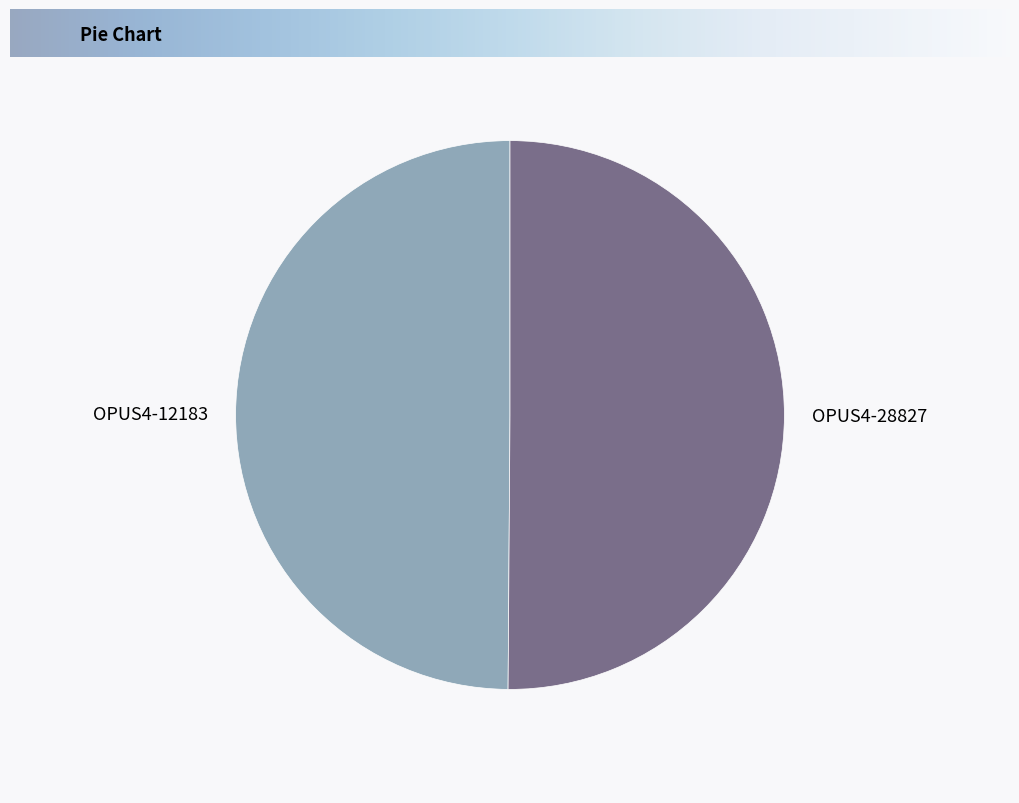

Approximately how many times larger is the value at OPUS4-12183 compared to OPUS4-28827?

1.0